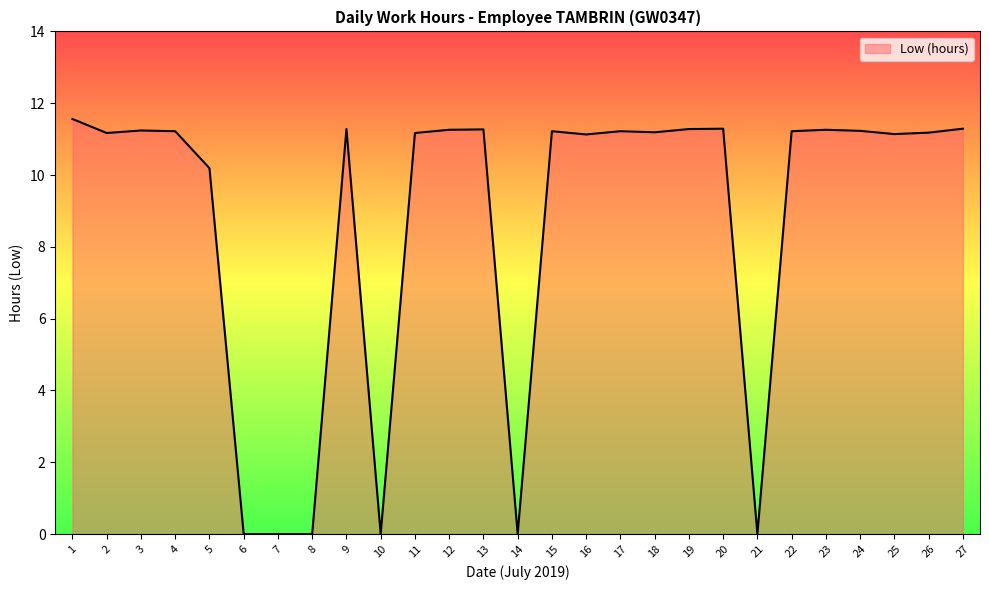

The chart shows a value of 0.0 at 7. True or false?

True